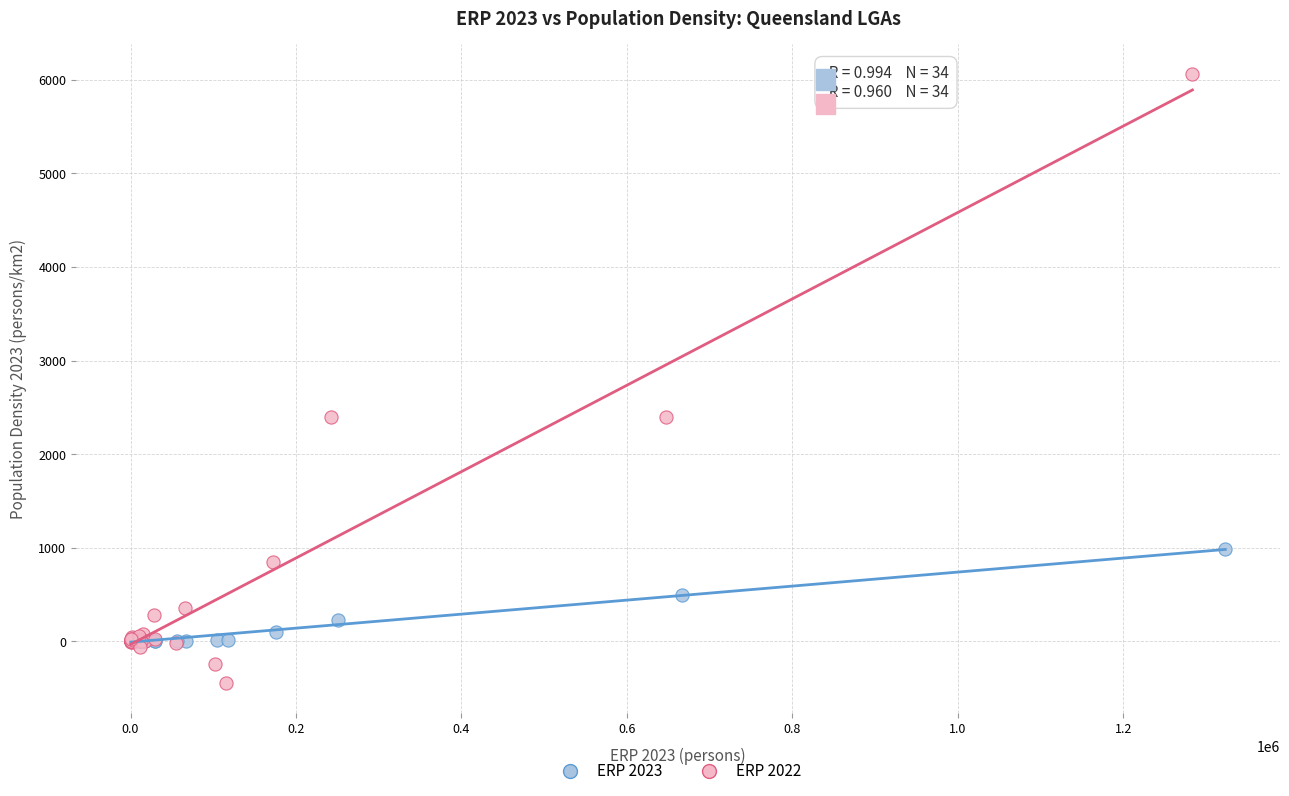

Which series has the largest Y range (max minus min)?

ERP 2022